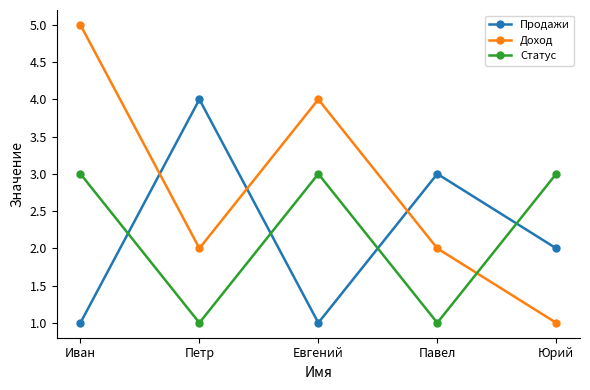

Is the value of Статус at Юрий greater than the value of Доход at Петр?

Yes